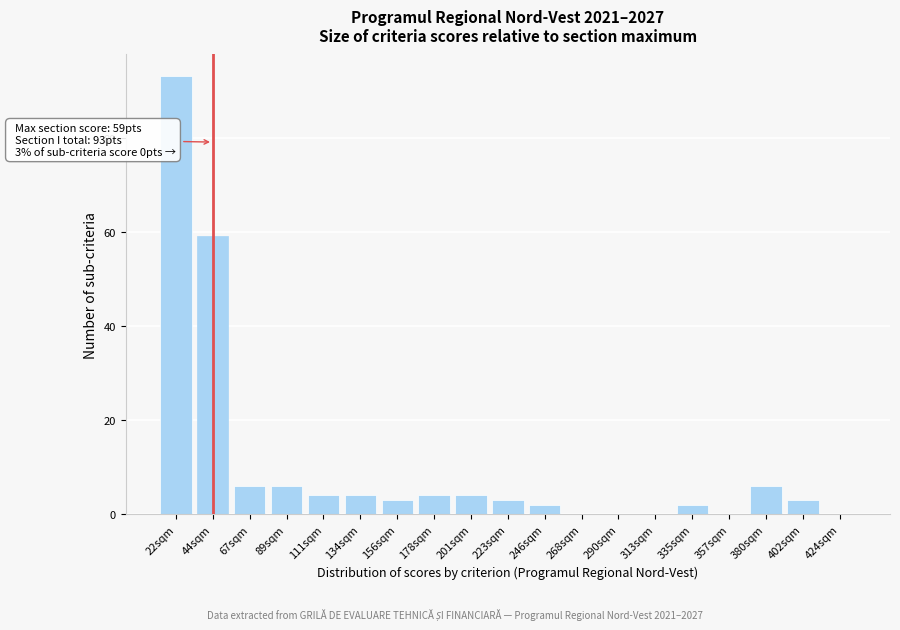

Reading right to left, extract all data points from this chart.

424sqm=0	402sqm=3	380sqm=6	357sqm=0	335sqm=2	313sqm=0	290sqm=0	268sqm=0	246sqm=2	223sqm=3	201sqm=4	178sqm=4	156sqm=3	134sqm=4	111sqm=4	89sqm=6	67sqm=6	44sqm=59	22sqm=93